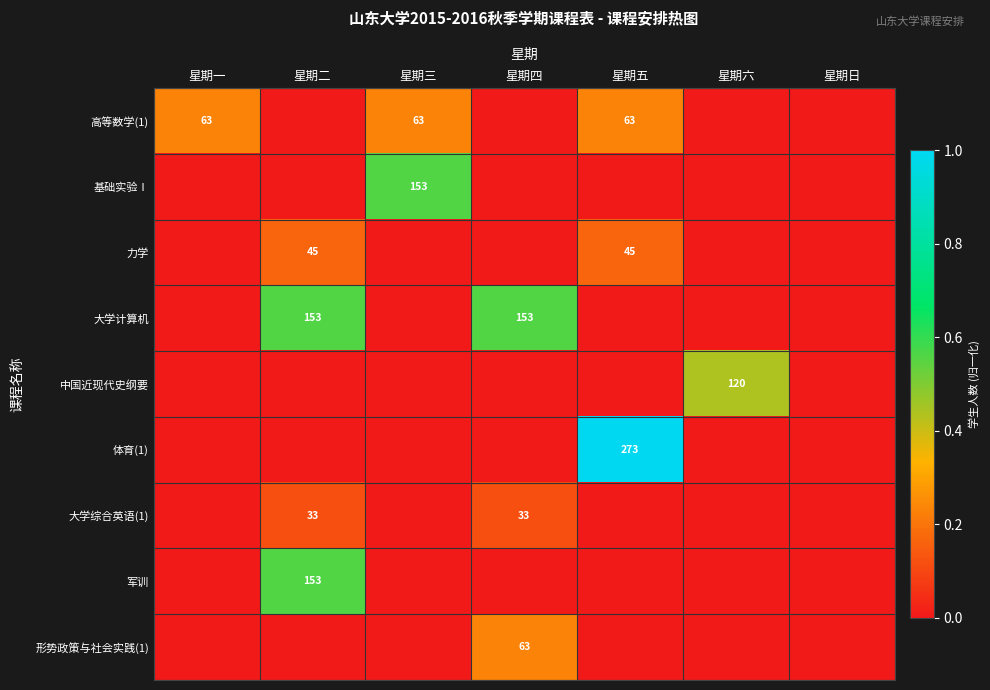

The 大学计算机 series shows 238 at 星期四. True or false?

False